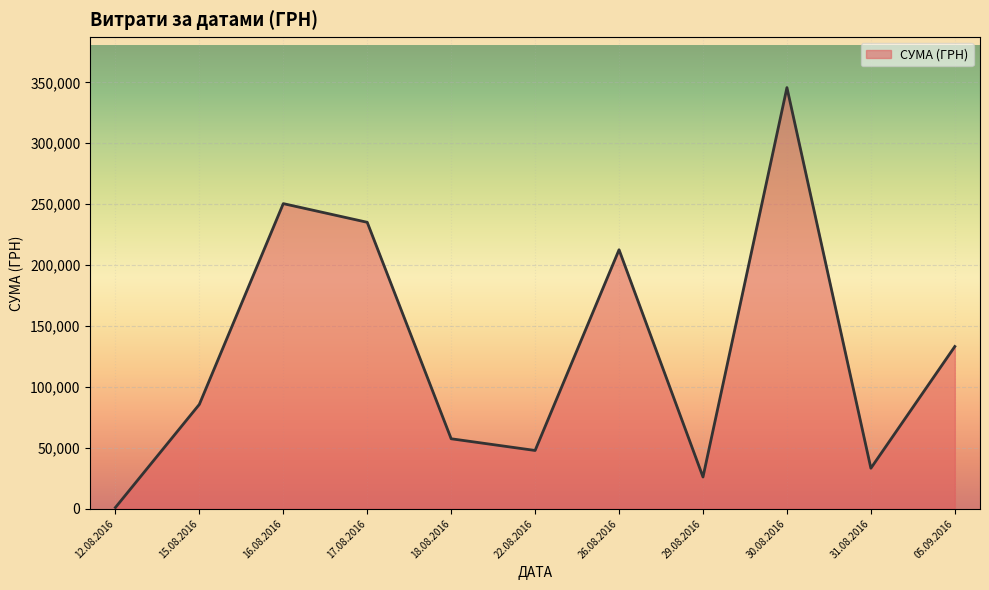

Which label corresponds to the largest value in the chart?

30.08.2016